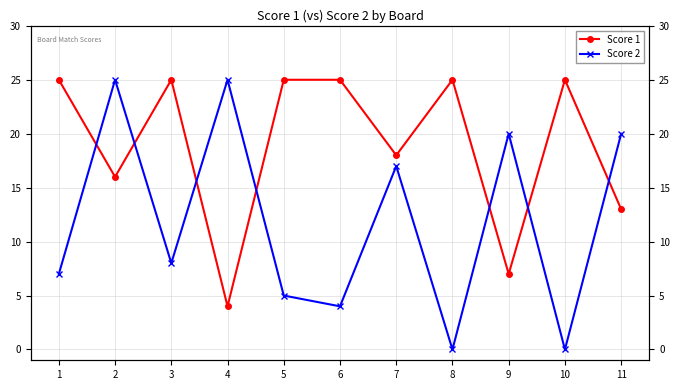

Is it true that Score 1 equals 4 at 9?

False